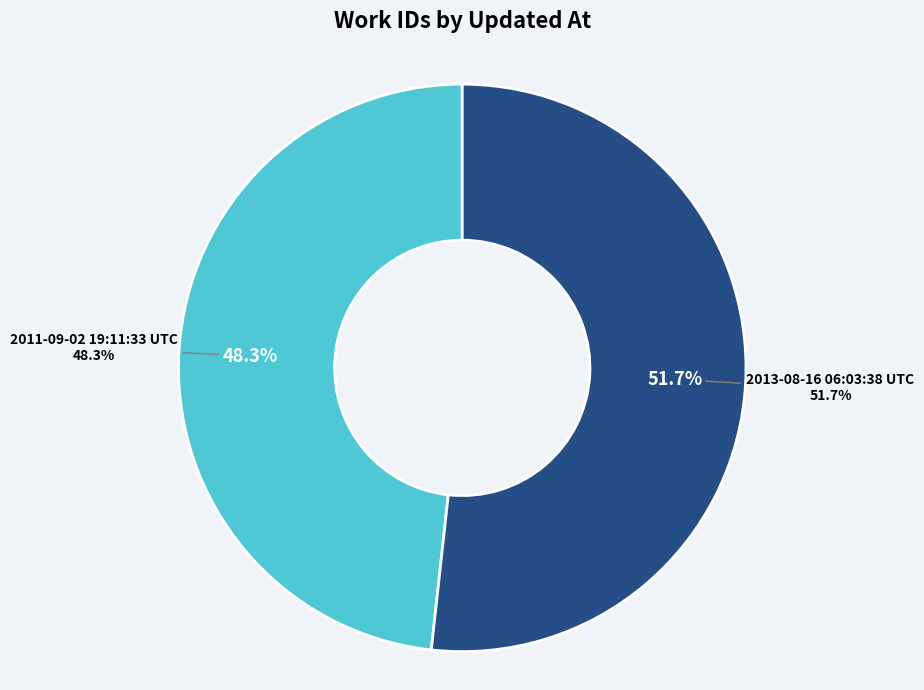

What is the majority slice?

2013-08-16 06:03:38 UTC